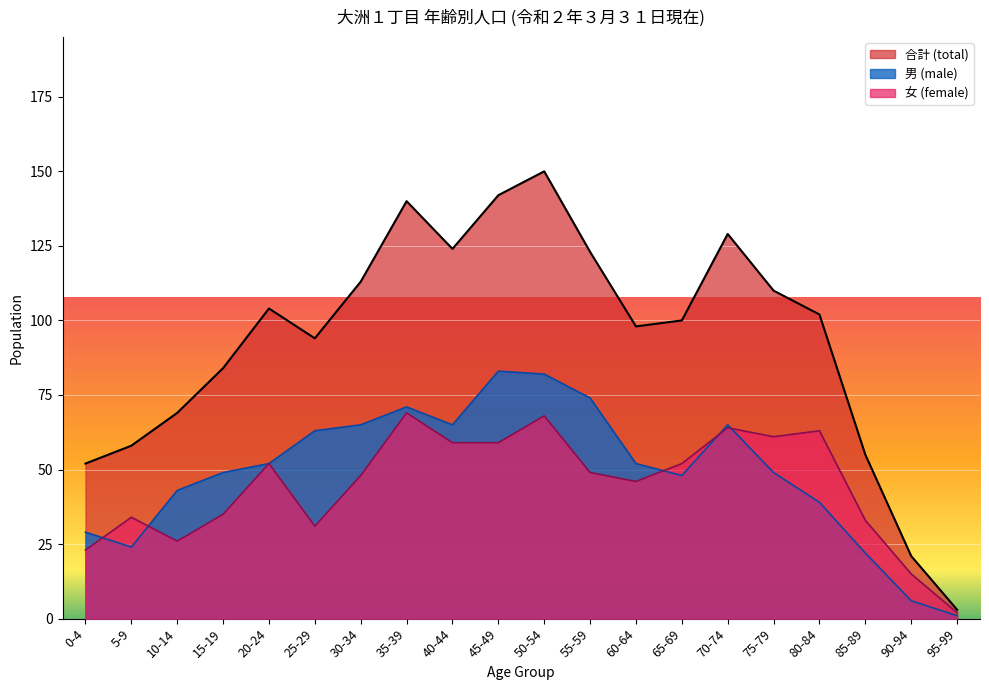

What is the lowest value of the male series?

1